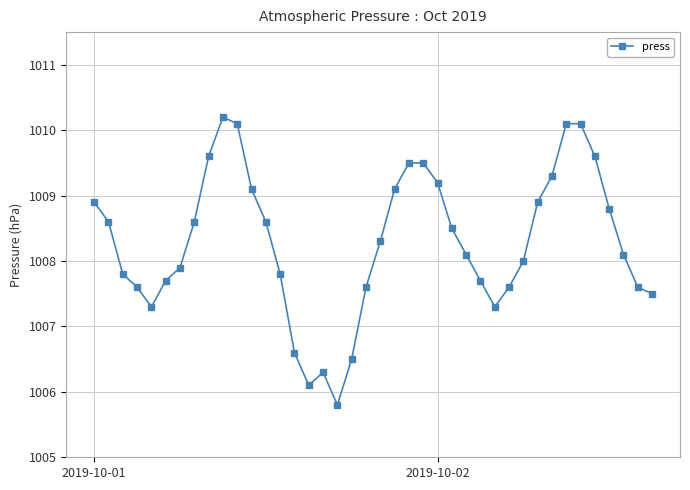

What is the greatest value displayed?

1010.2